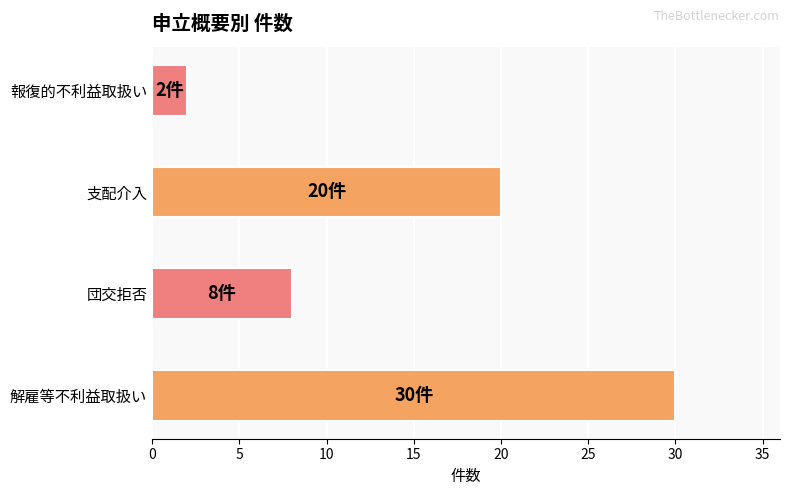

Approximately how many times larger is the value at 団交拒否 compared to 報復的不利益取扱い?

4.0